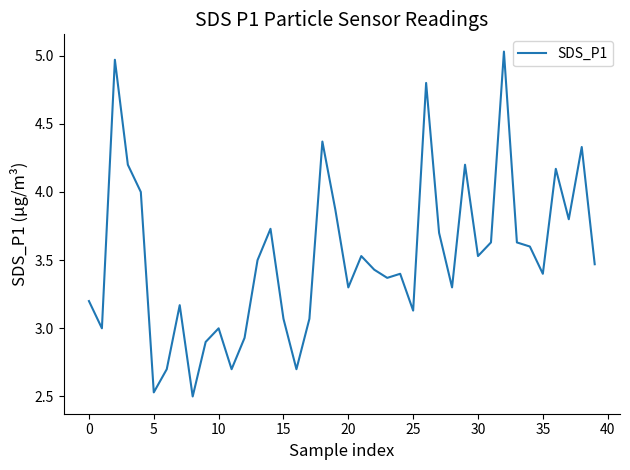

How many points are higher than both their immediate neighbors (excluding endpoints)?

12